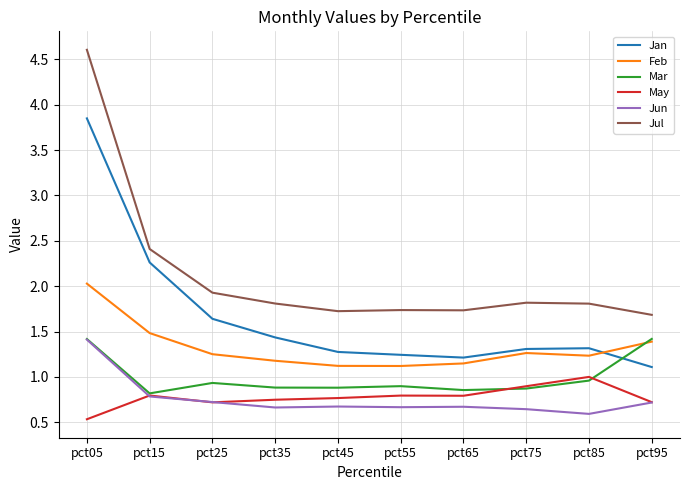

Which category has the lowest value in the Mar series?

pct15